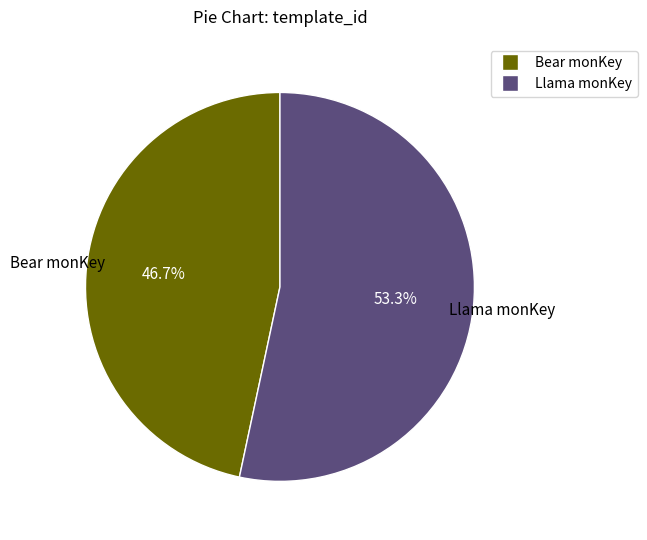

To the nearest percent, what is the difference between the Bear monKey and Llama monKey slice percentages?

7%